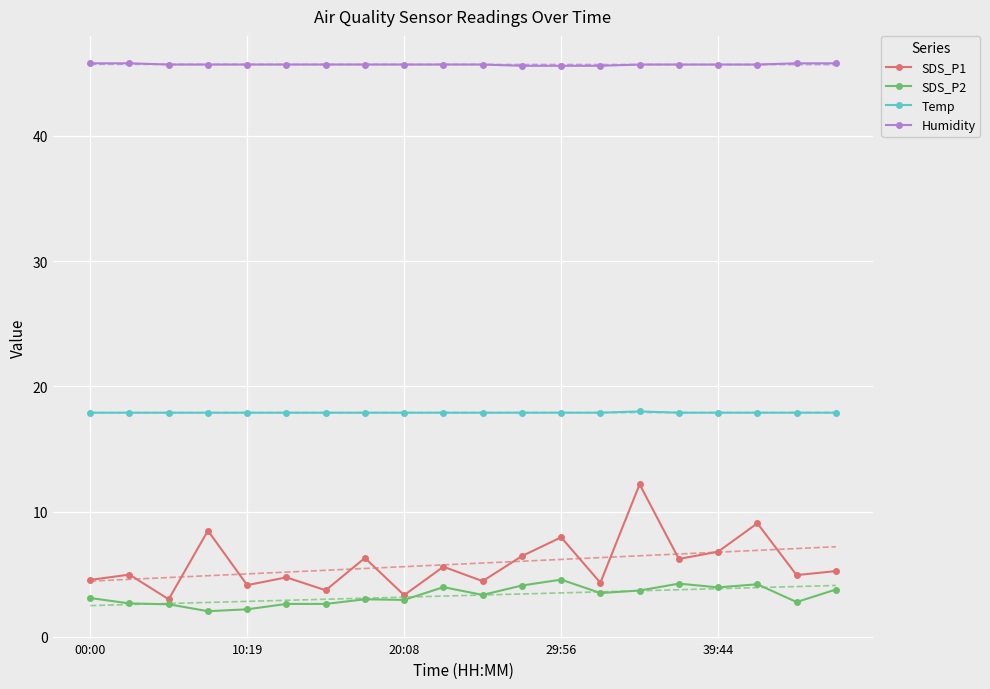

Is it true that Temp equals 17.9 at 39:44?

True